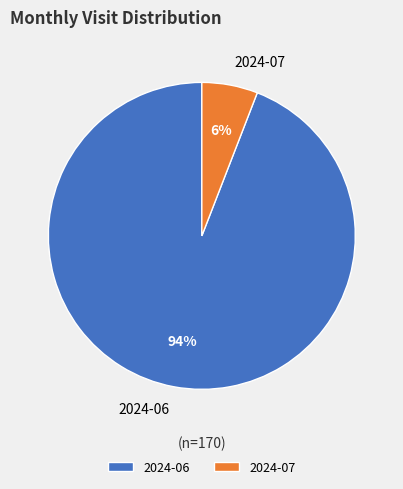

Count the number of slices in the pie.

2